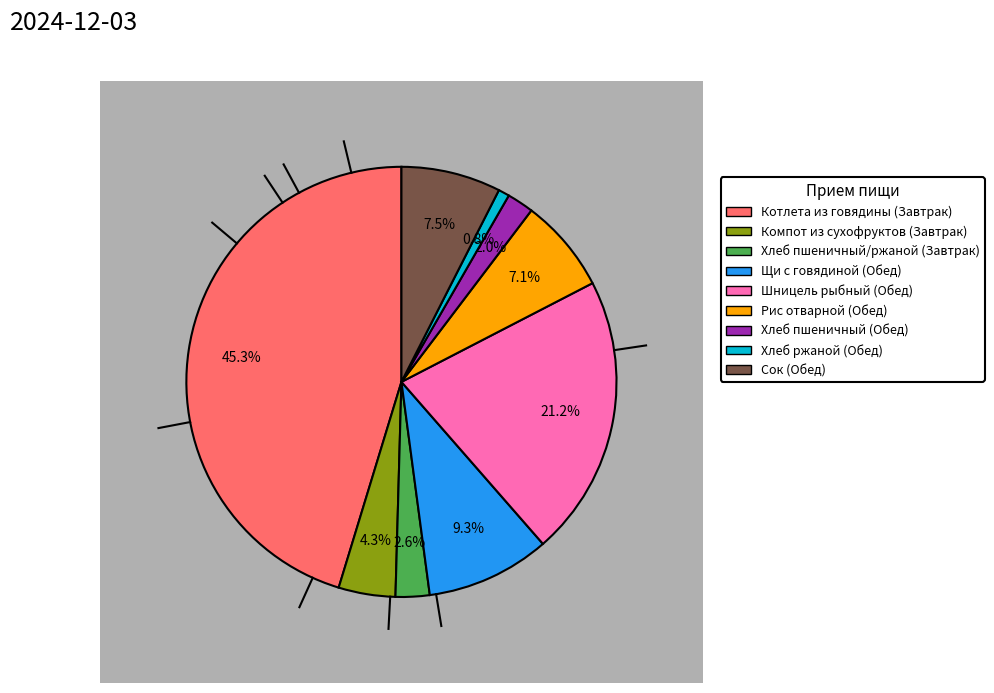

Which category has the smallest portion of the pie?

Хлеб ржаной (Обед)